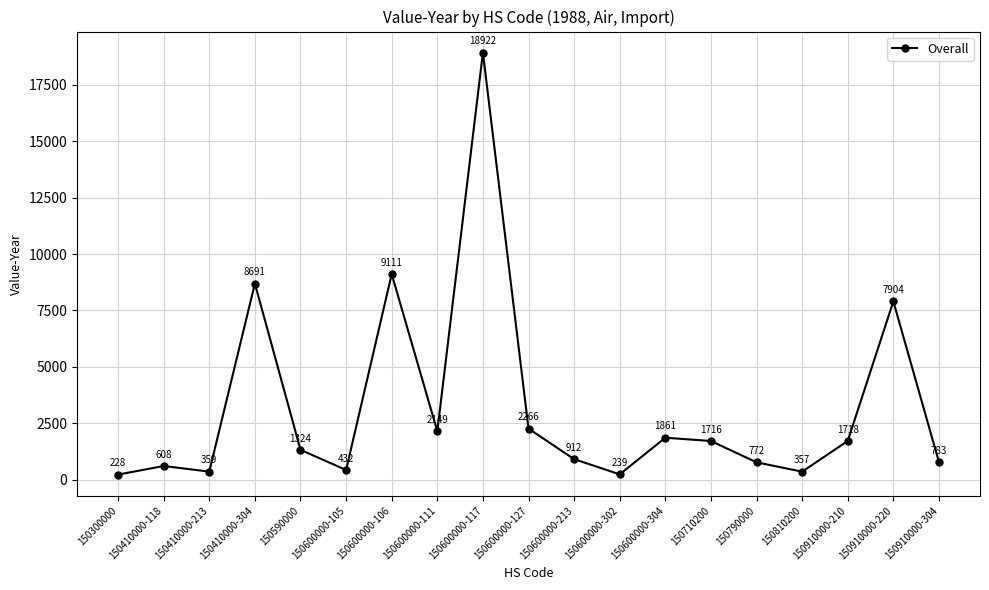

Between 150810200 and 150600000-105, which is larger?

150600000-105